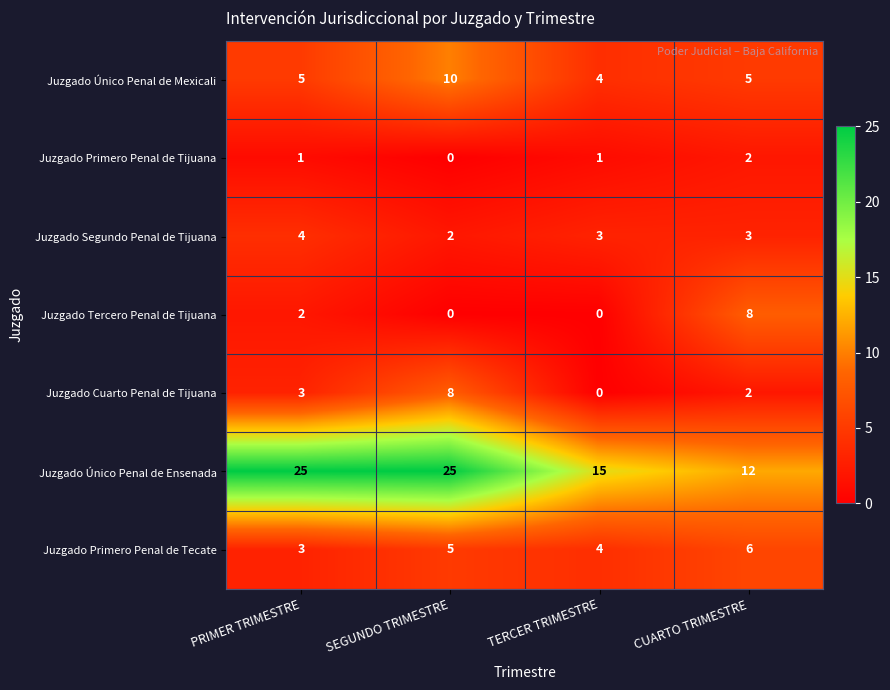

Which series has the largest range (max minus min)?

Juzgado Único Penal de Ensenada